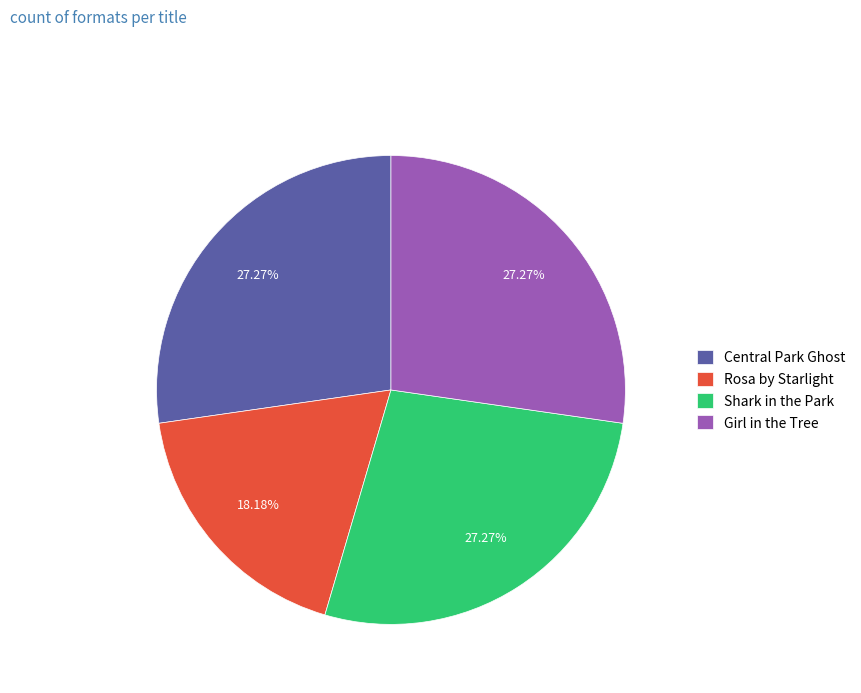

True or false: Rosa by Starlight accounts for 18% of the total.

True